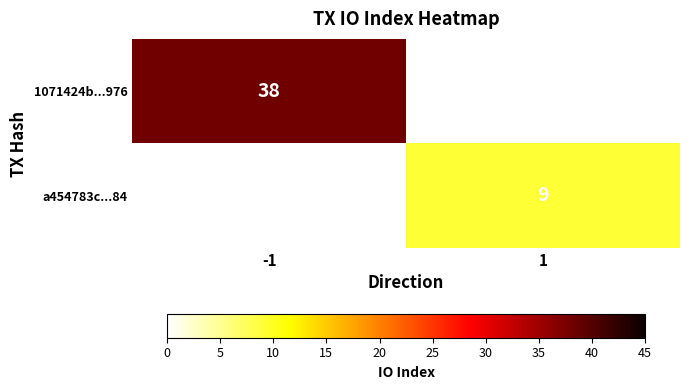

True or false: a454783c...84 has a value of 9 at 1.

True